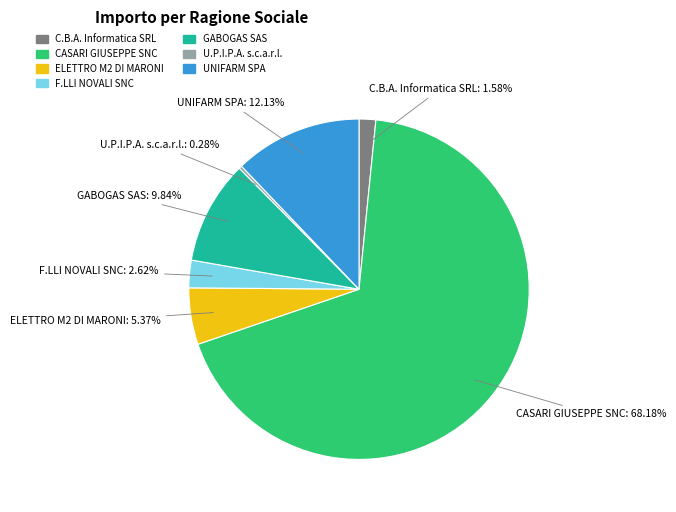

What percentage is NOT represented by CASARI GIUSEPPE SNC?

31.8%